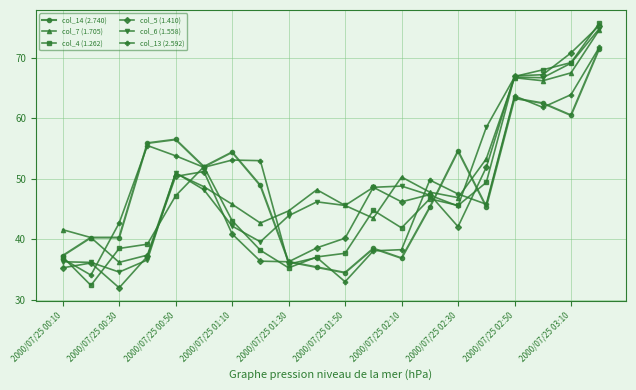

What is the value of the col_5 (1.410) point at the 3rd from the left?

32.0